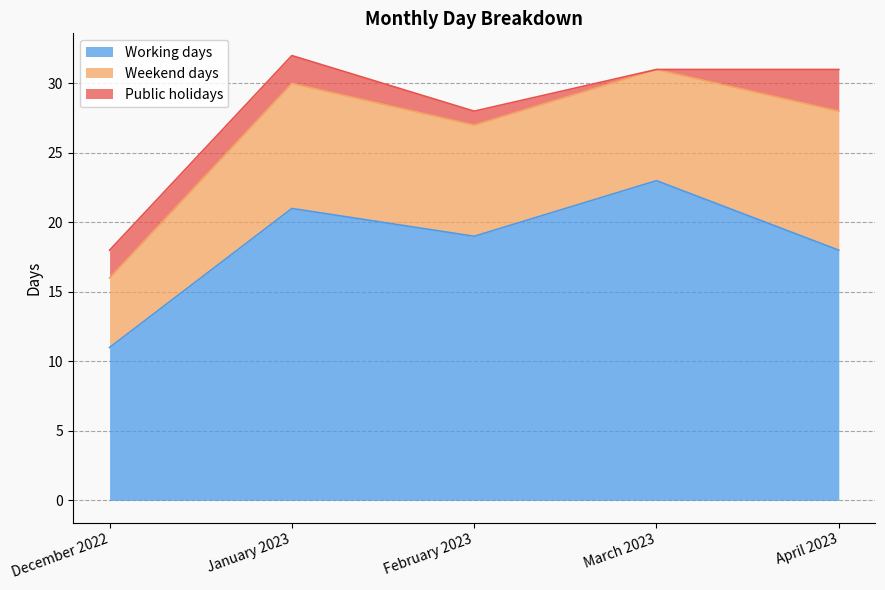

What is the label of the 1st point from the left?

December 2022